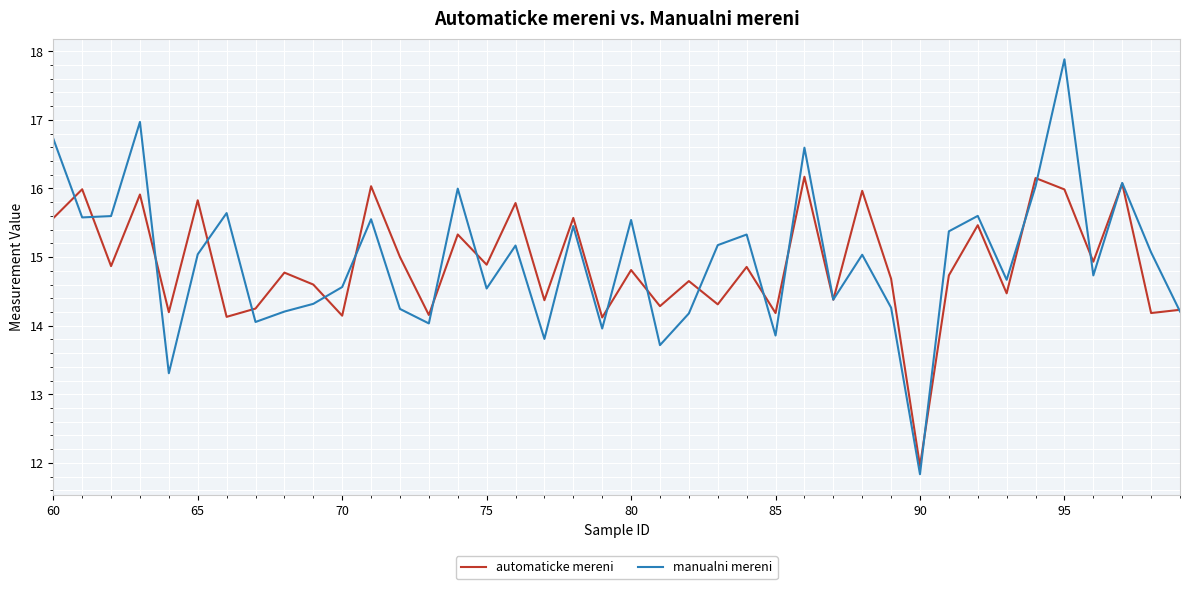

Which series has the widest spread of values?

manualni mereni